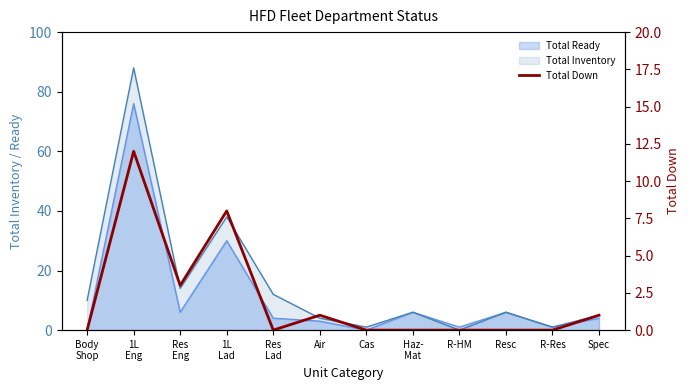

What is the ratio of the value at Air to the value at 1L
Eng?

0.1